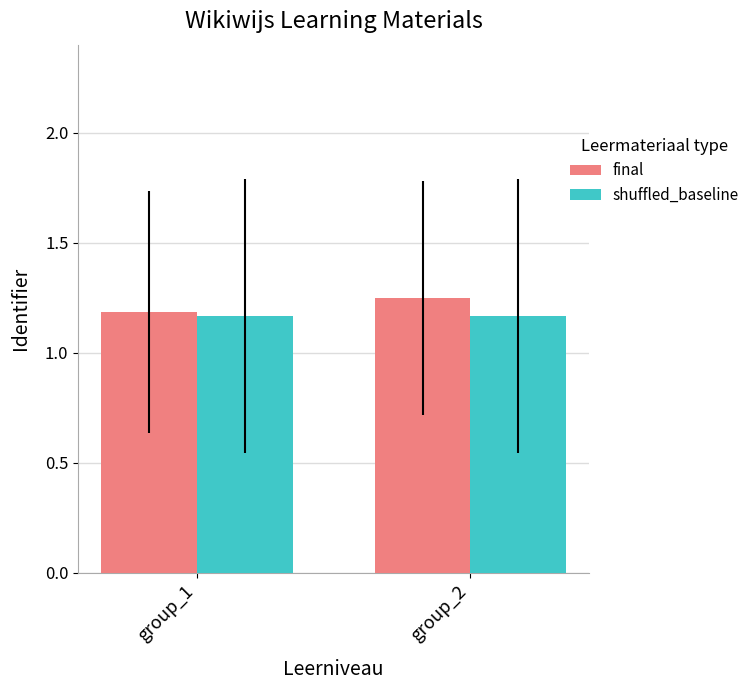

Between group_1 and group_2, which series saw the biggest shift?

final